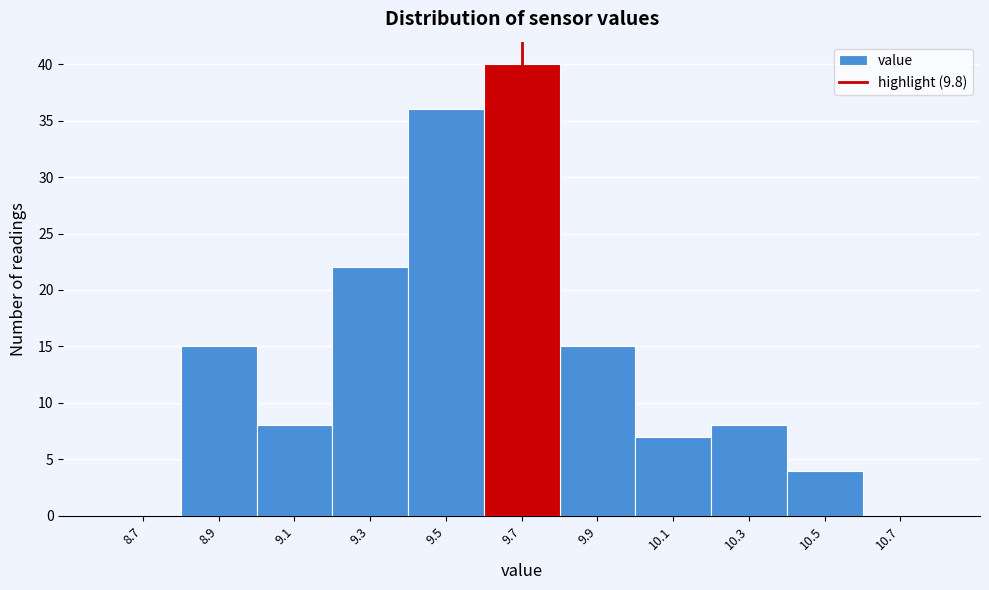

Reading left to right, what are all the values shown in this chart?

8.7=0	8.9=15	9.1=8	9.3=22	9.5=36	9.7=40	9.9=15	10.1=7	10.3=8	10.5=4	10.7=0